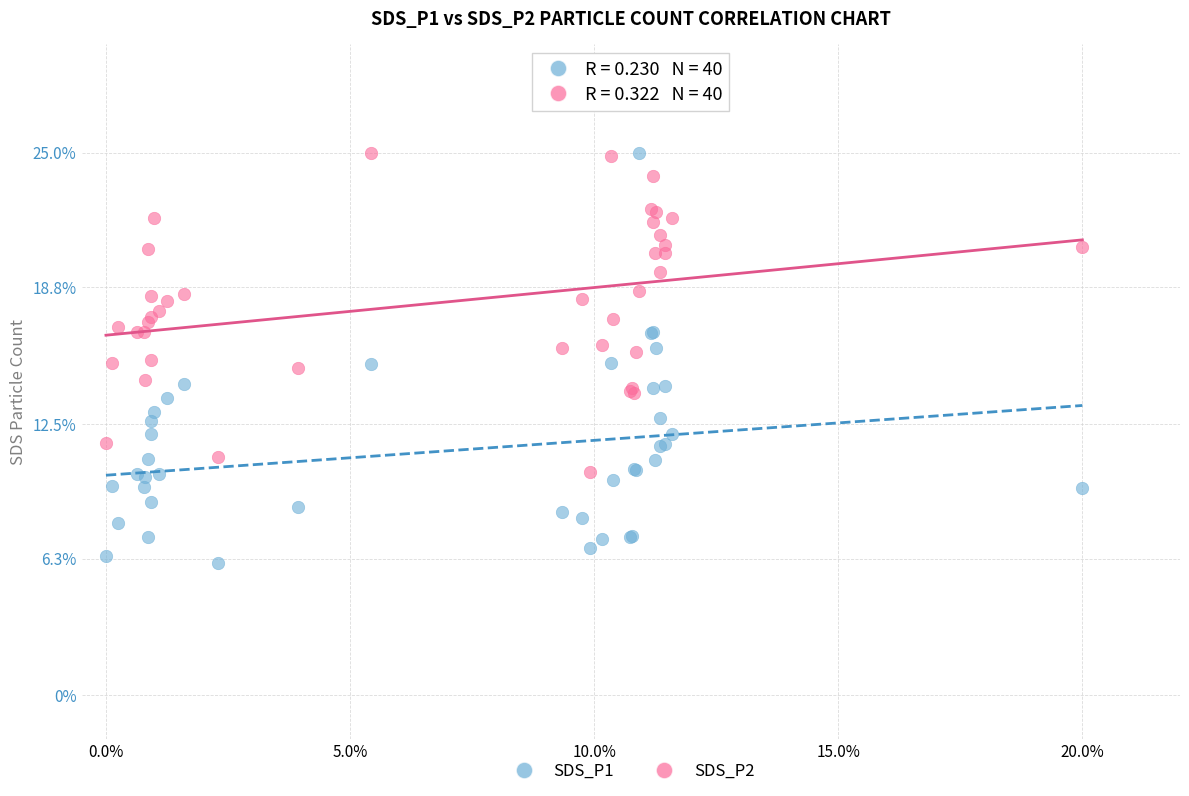

What are all the series names shown in the legend?

SDS_P1, SDS_P2